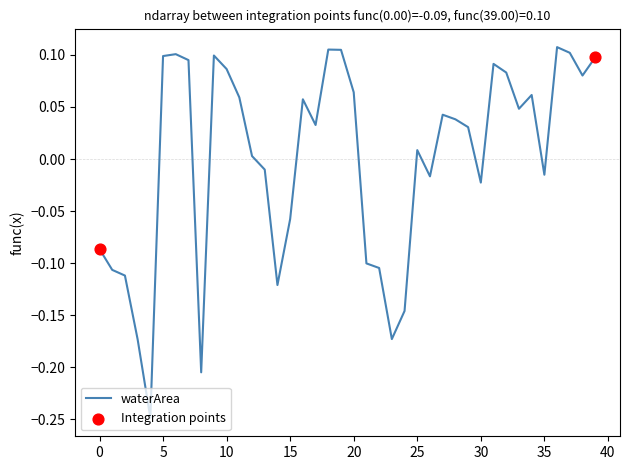

What is the difference between the maximum and minimum values?

0.4